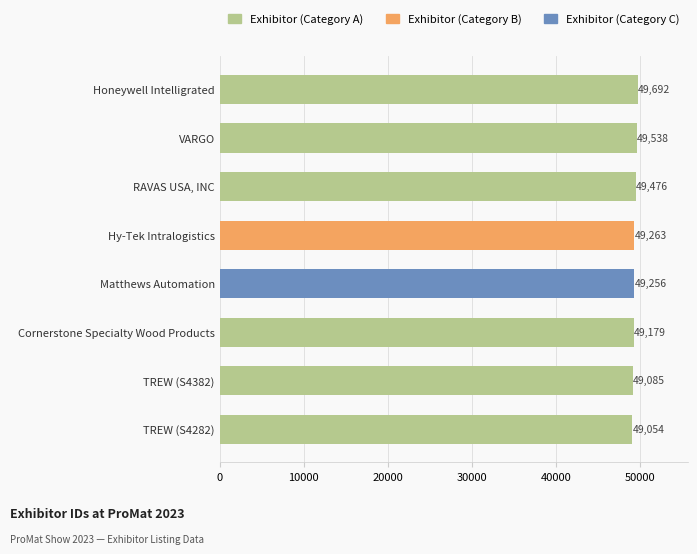

How many bars are there in total?

8